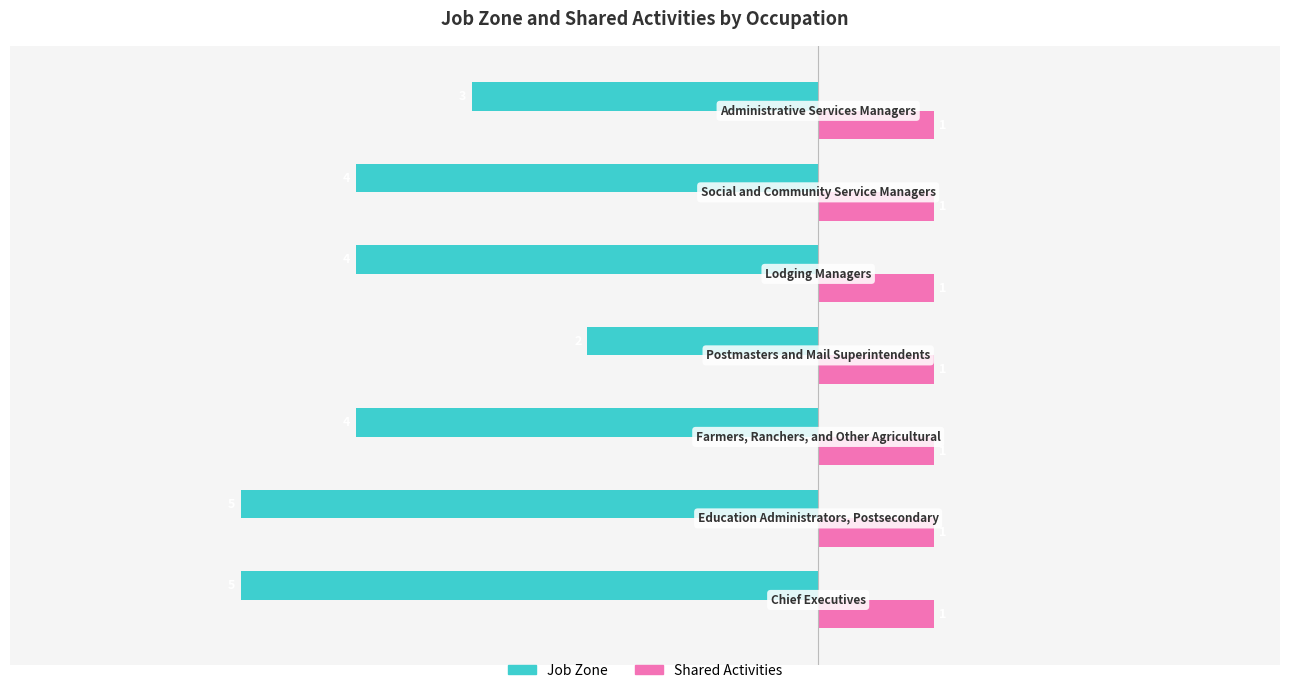

What is the difference between the maximum and minimum values in the Job Zone series?

3